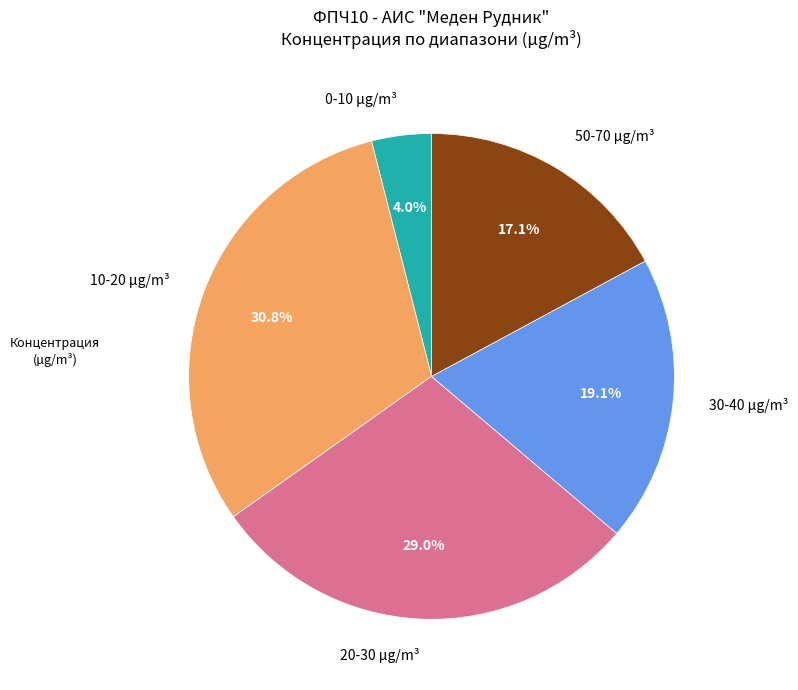

Combined, what portion of the pie is 20-30 µg/m³ and 30-40 µg/m³?

48.1%